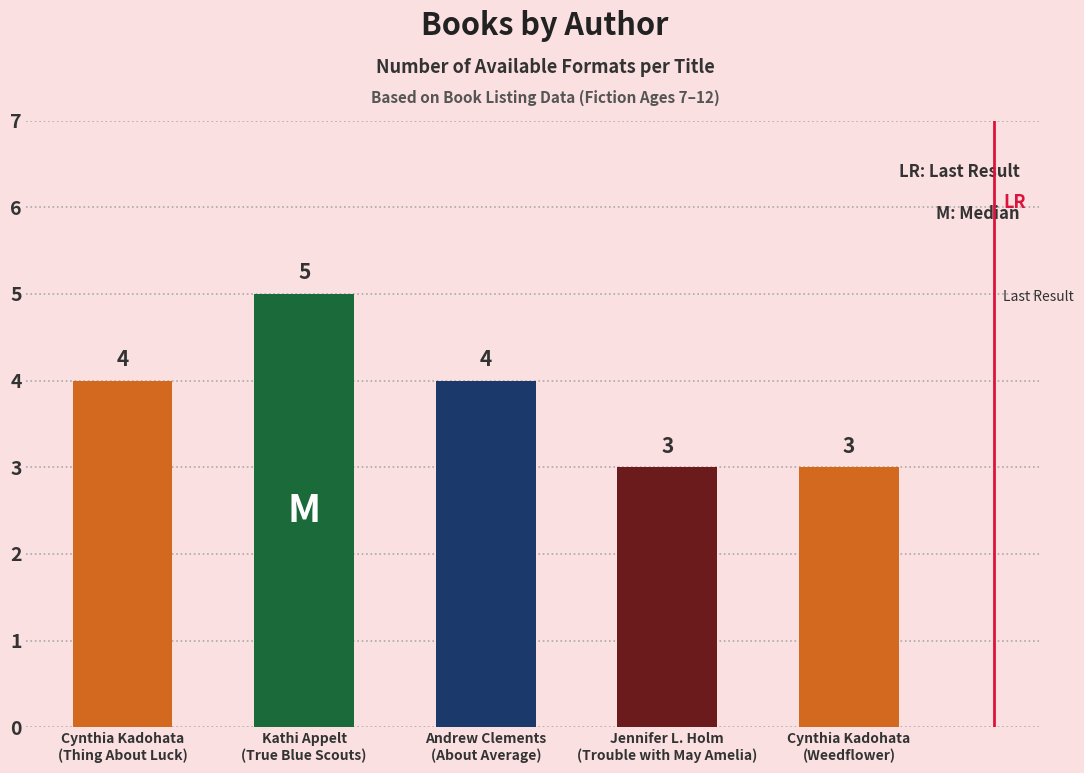

What is the value of the 2nd bar from the left?

5